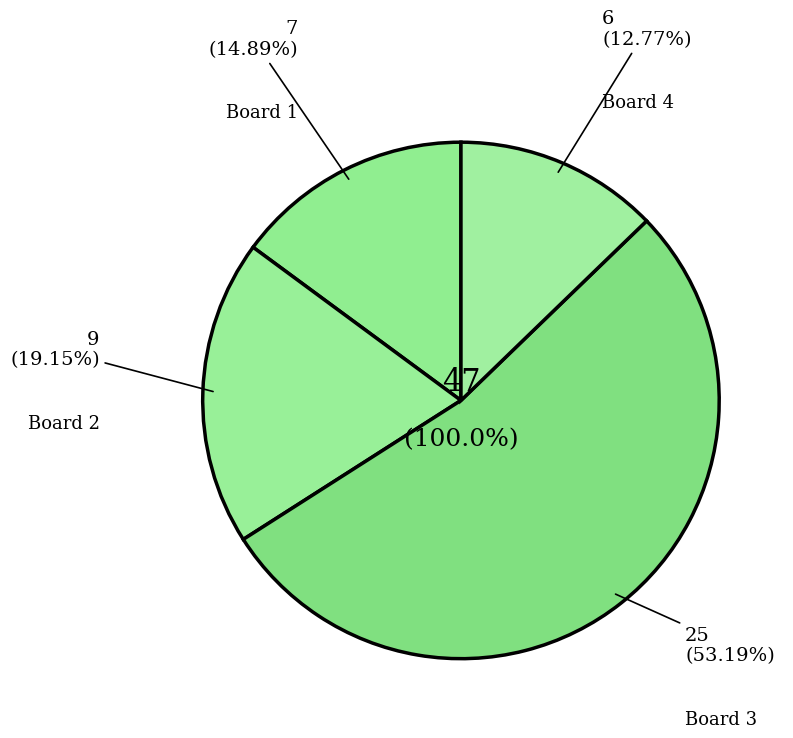

What is the smallest slice in the pie chart?

4